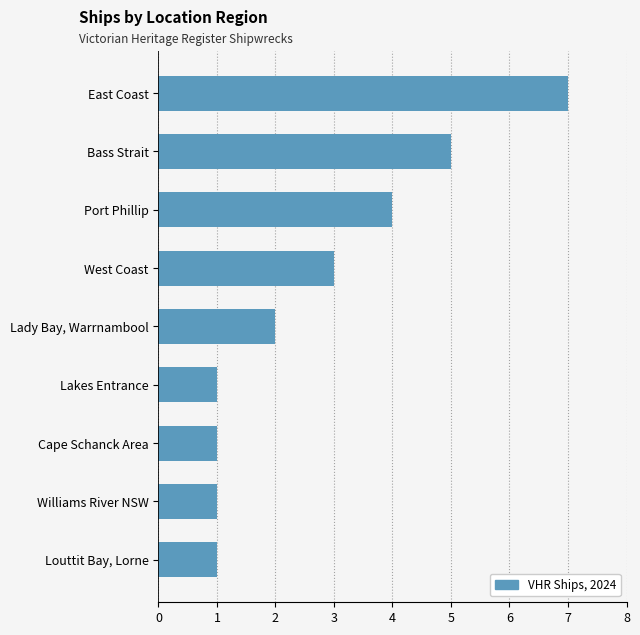

What is the label of the 1st bar from the top?

East Coast